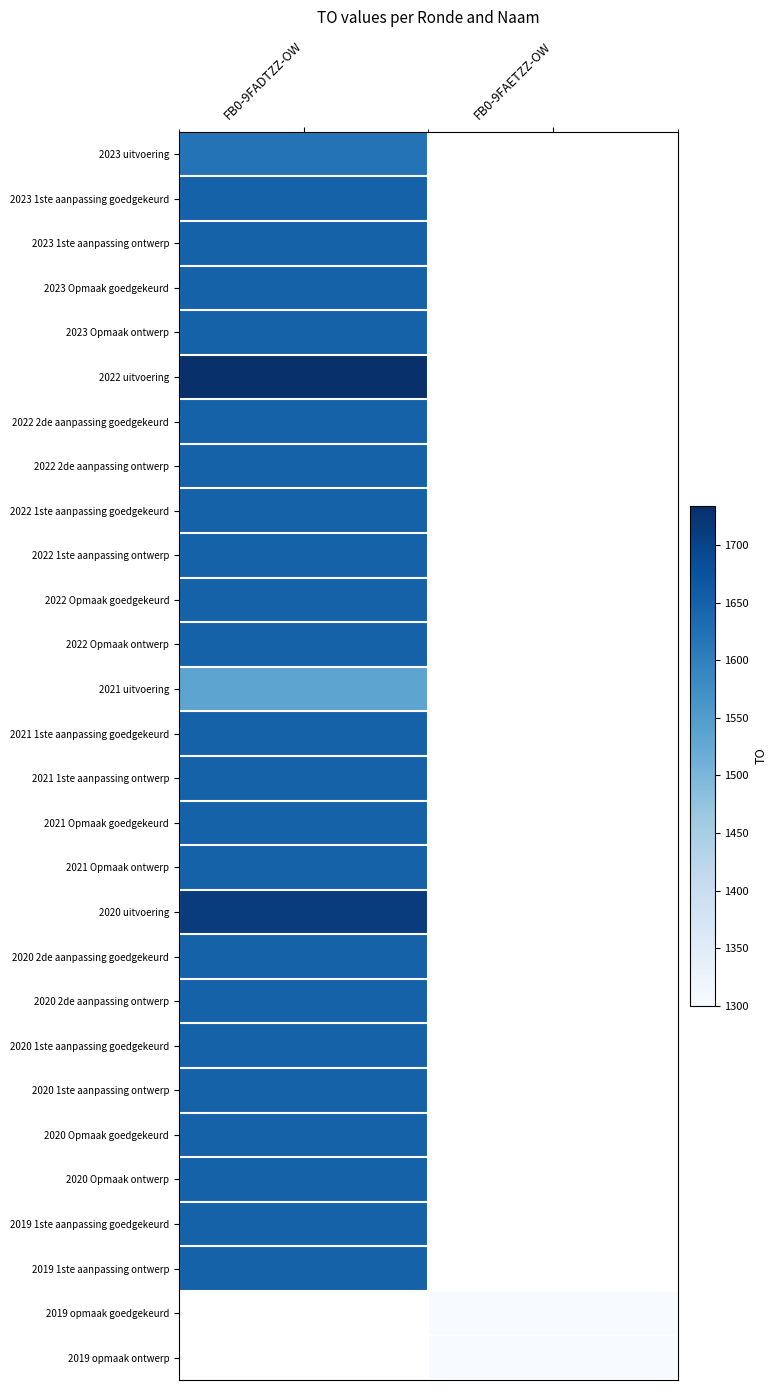

Is it true that 2020 2de aanpassing goedgekeurd equals 2881.2 at FB0-9FADTZZ-OW?

False